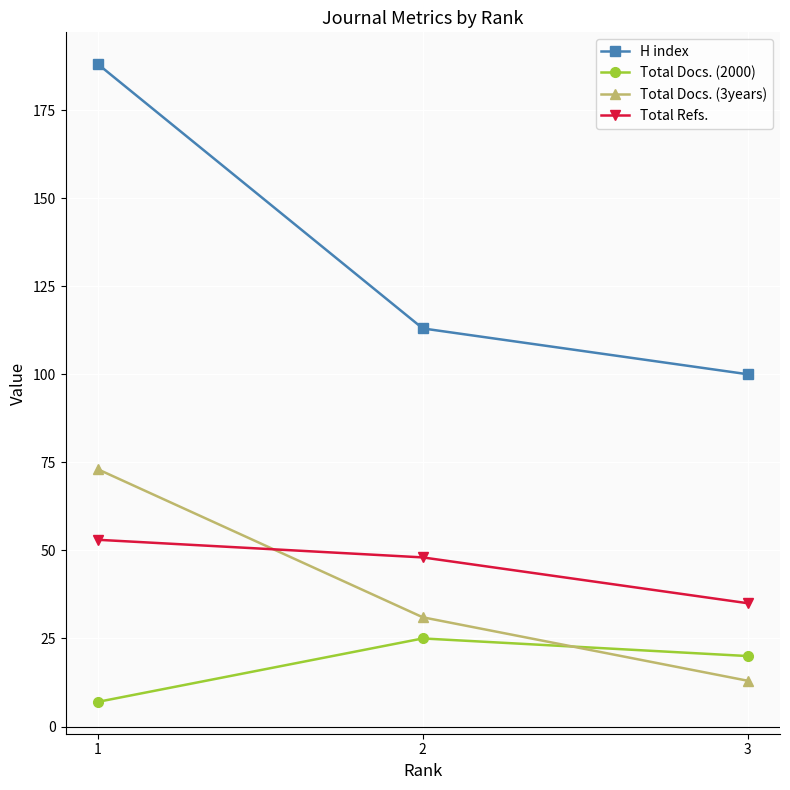

Count the Total Refs. values in the range 35 to 53.

3